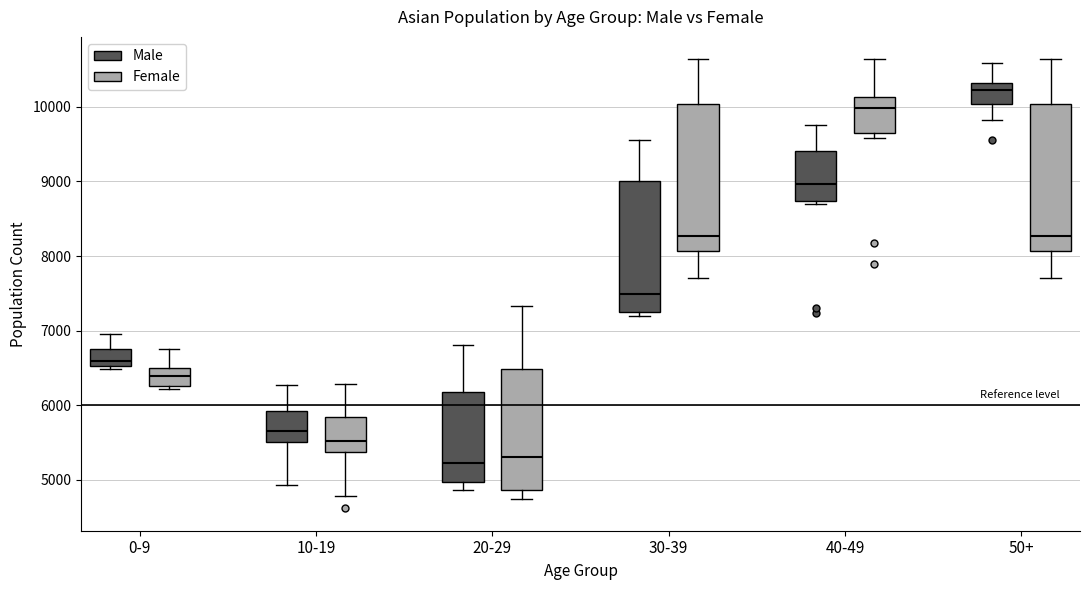

Reading left to right, transcribe this box plot: for each box, give where its median line is, the range the box spans, and where its two whiskers end, as read against the y-axis. The values are not printed on the chart, so give them approximately, as read against the axis.

0-9 (Male): median 6600, box 6500 to 6800, whiskers 6500 (just below the box's lower edge) to 7000
0-9 (Female): median 6400, box 6300 to 6500, whiskers 6200 to 6800
10-19 (Male): median 5700, box 5500 to 5900, whiskers 4900 to 6300
10-19 (Female): median 5500, box 5400 to 5800, whiskers 4800 to 6300
20-29 (Male): median 5200, box 5000 to 6200, whiskers 4900 to 6800
20-29 (Female): median 5300, box 4900 to 6500, whiskers 4700 to 7300
30-39 (Male): median 7500, box 7200 to 9000, whiskers 7200 (just below the box's lower edge) to 9600
30-39 (Female): median 8300, box 8100 to 10000, whiskers 7700 to 10600
40-49 (Male): median 9000, box 8700 to 9400, whiskers 8700 (just below the box's lower edge) to 9800
40-49 (Female): median 10000, box 9700 to 10100, whiskers 9600 to 10600
50+ (Male): median 10200, box 10000 to 10300, whiskers 9800 to 10600
50+ (Female): median 8300, box 8100 to 10000, whiskers 7700 to 10600